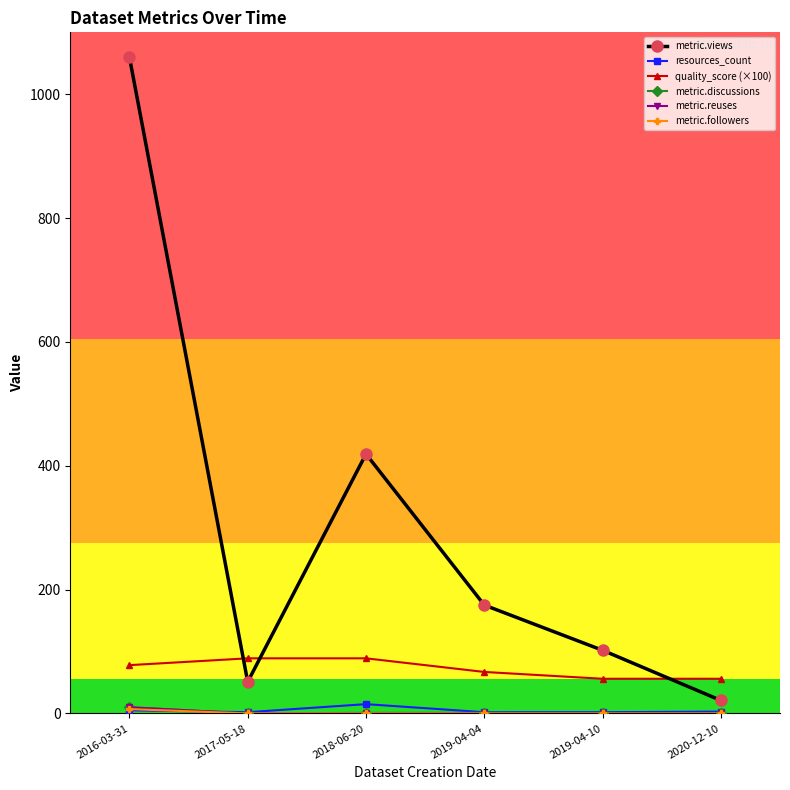

Count the number of categories in the chart.

6